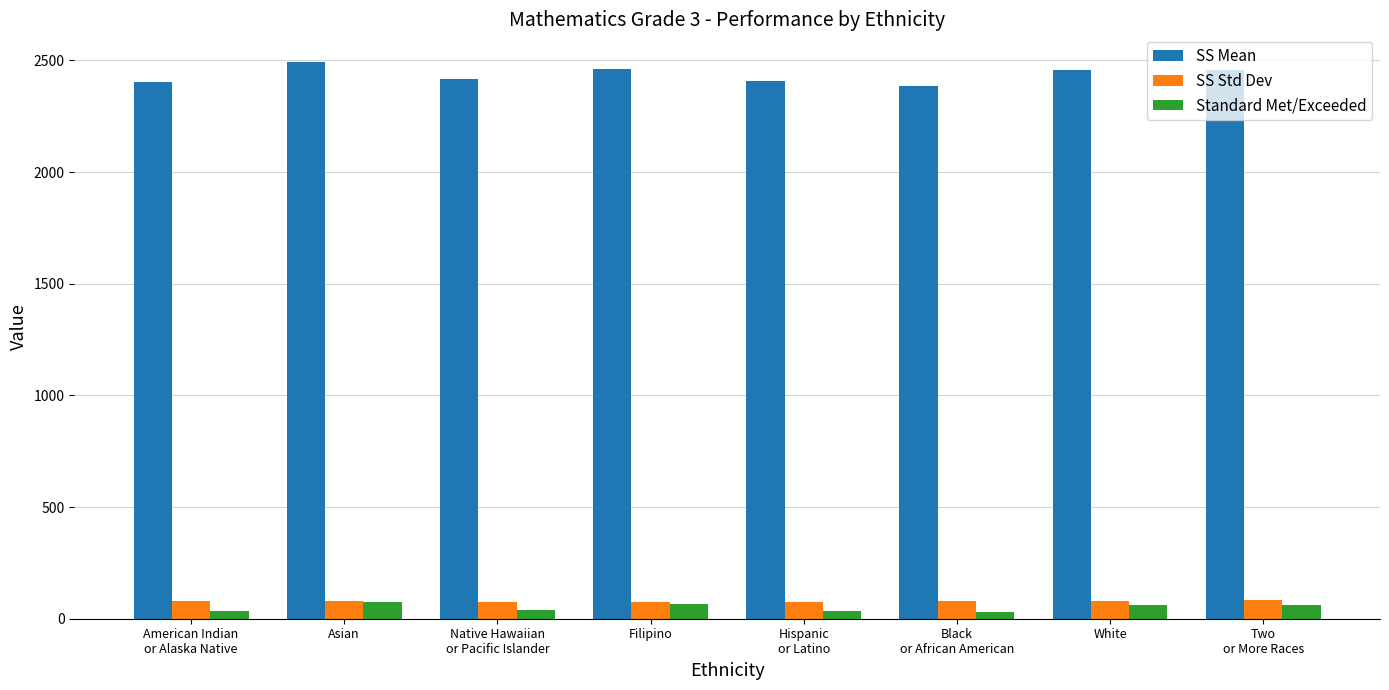

What is the minimum value shown in the chart?

28